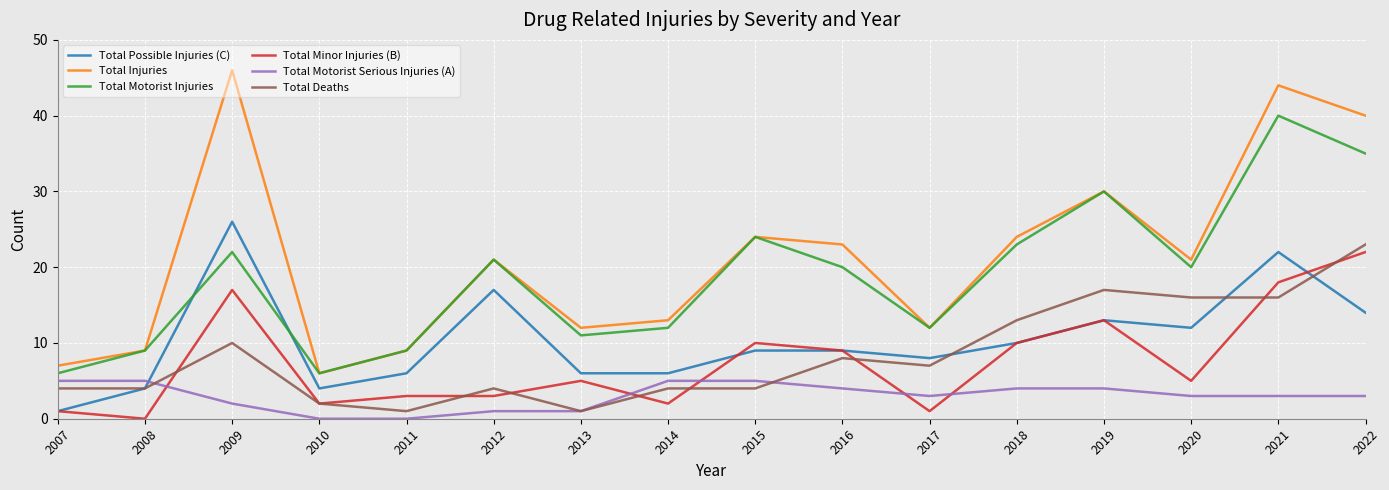

What is the difference between the maximum and minimum values in the Total Motorist Serious Injuries (A) series?

5